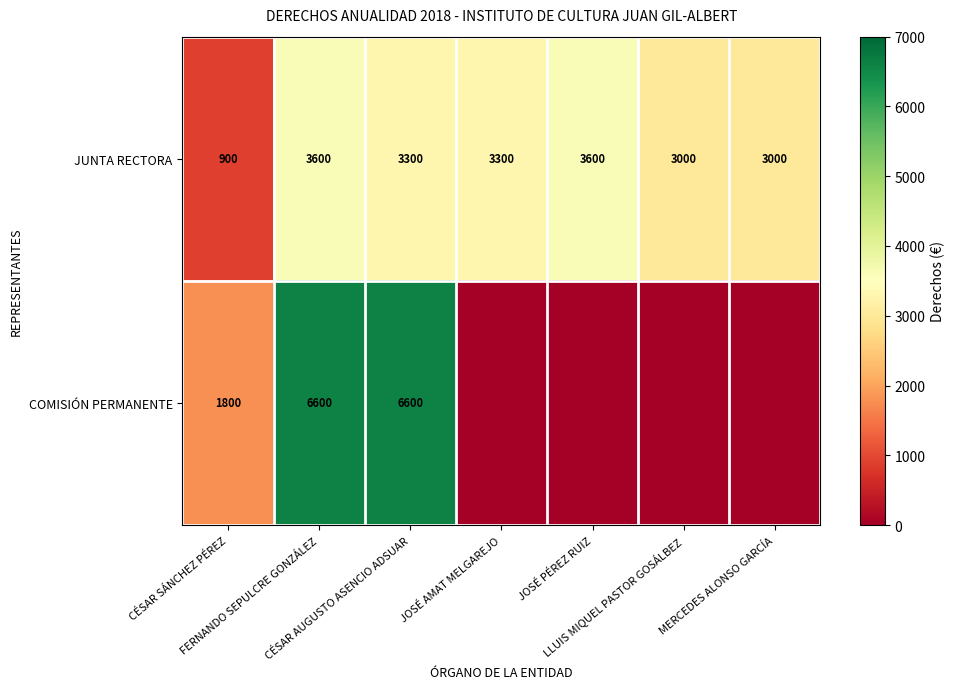

What is the maximum value shown in the chart?

6600